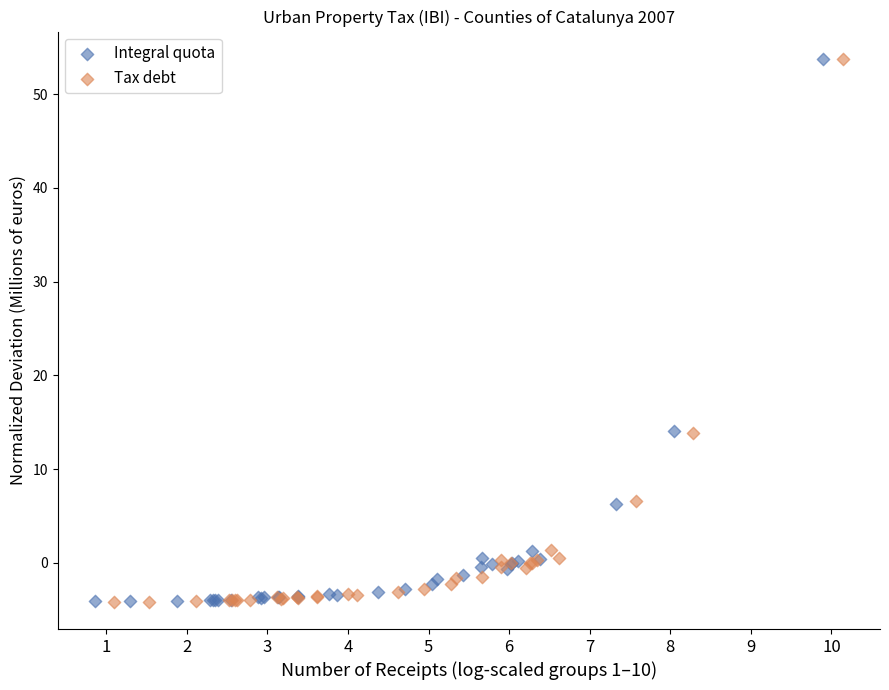

What are all the series names shown in the legend?

Integral quota, Tax debt